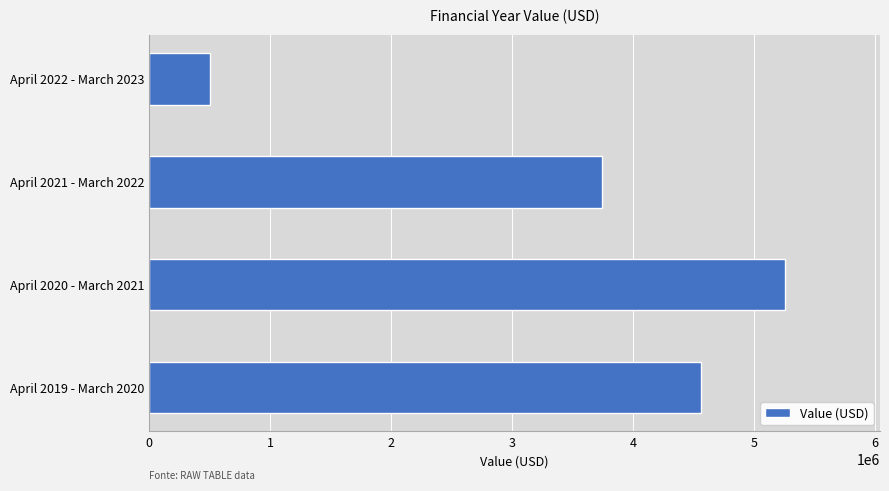

Reading bottom to top, what are all the values shown in this chart?

April 2019 - March 2020=4559883	April 2020 - March 2021=5254471	April 2021 - March 2022=3745646	April 2022 - March 2023=500000